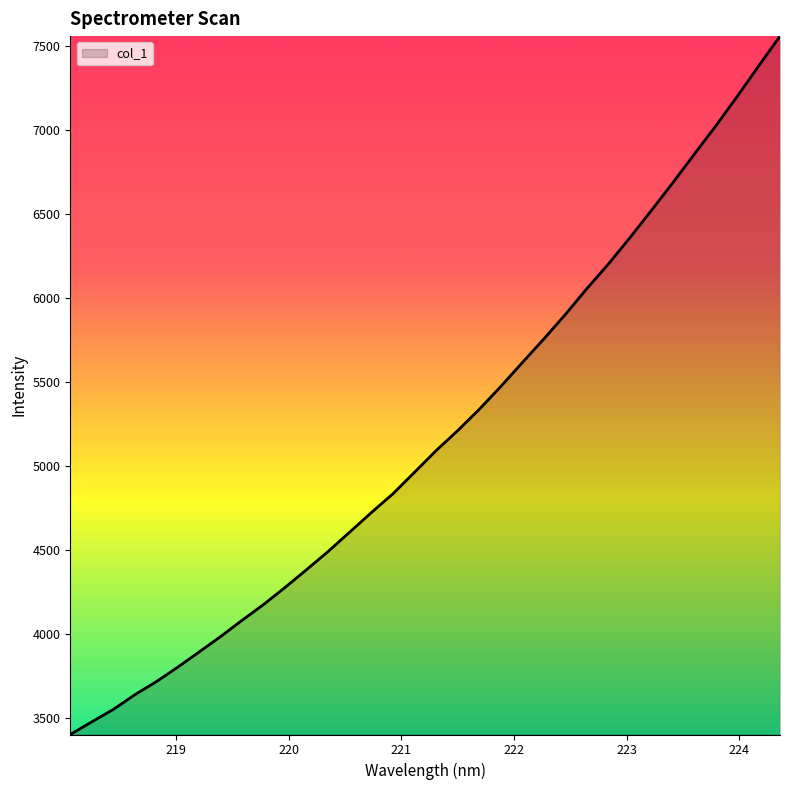

What is the maximum value shown in the chart?

7557.5